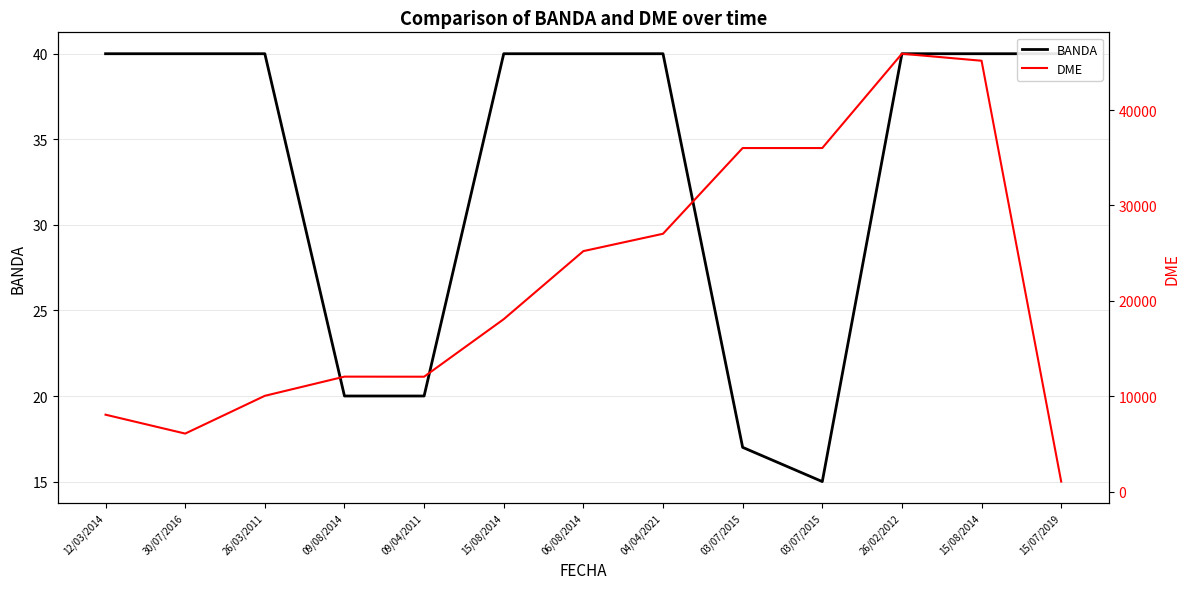

Which series has the widest spread of values?

DME